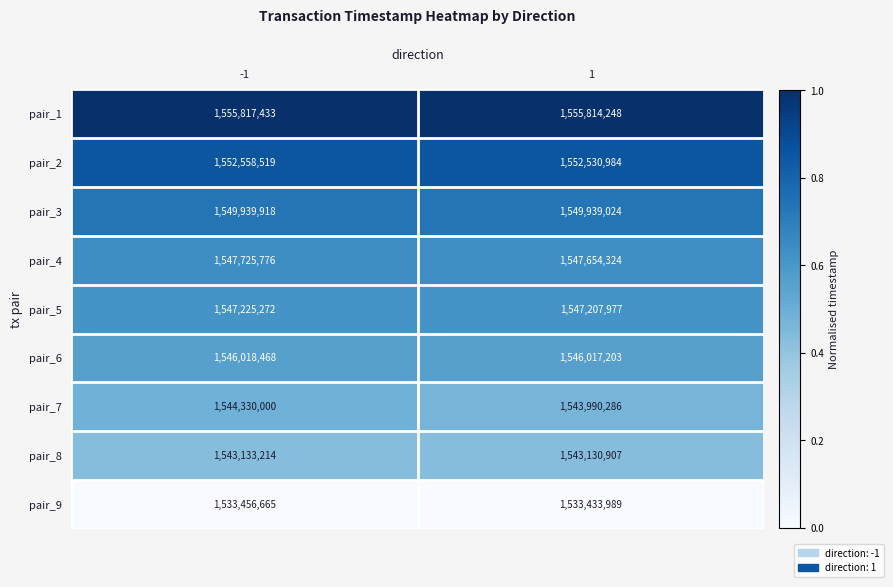

How many categories are shown in the chart?

2